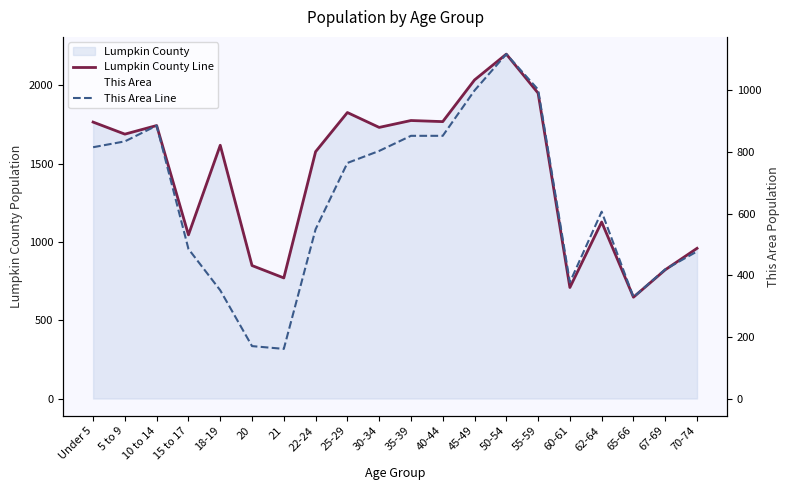

What is the smallest value displayed?

161